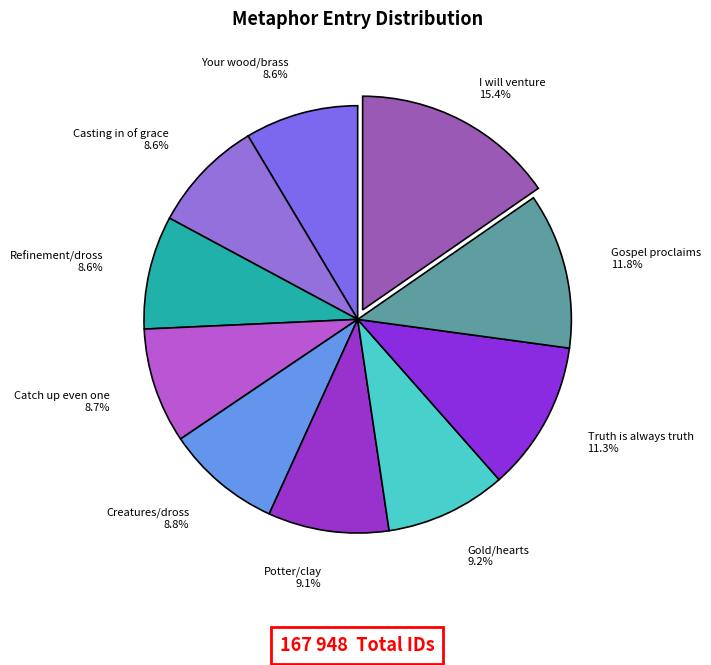

Between Gospel proclaims and Creatures/dross, which is larger?

Gospel proclaims